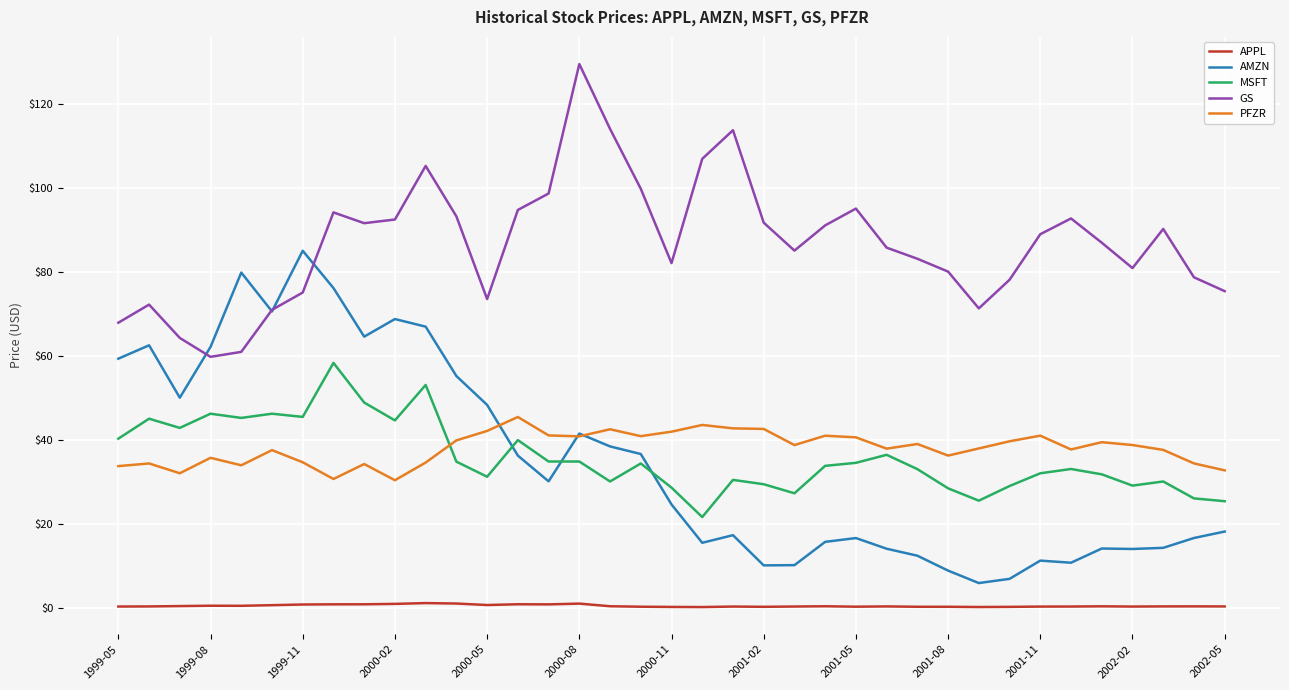

True or false: MSFT and APPL intersect in this chart.

False